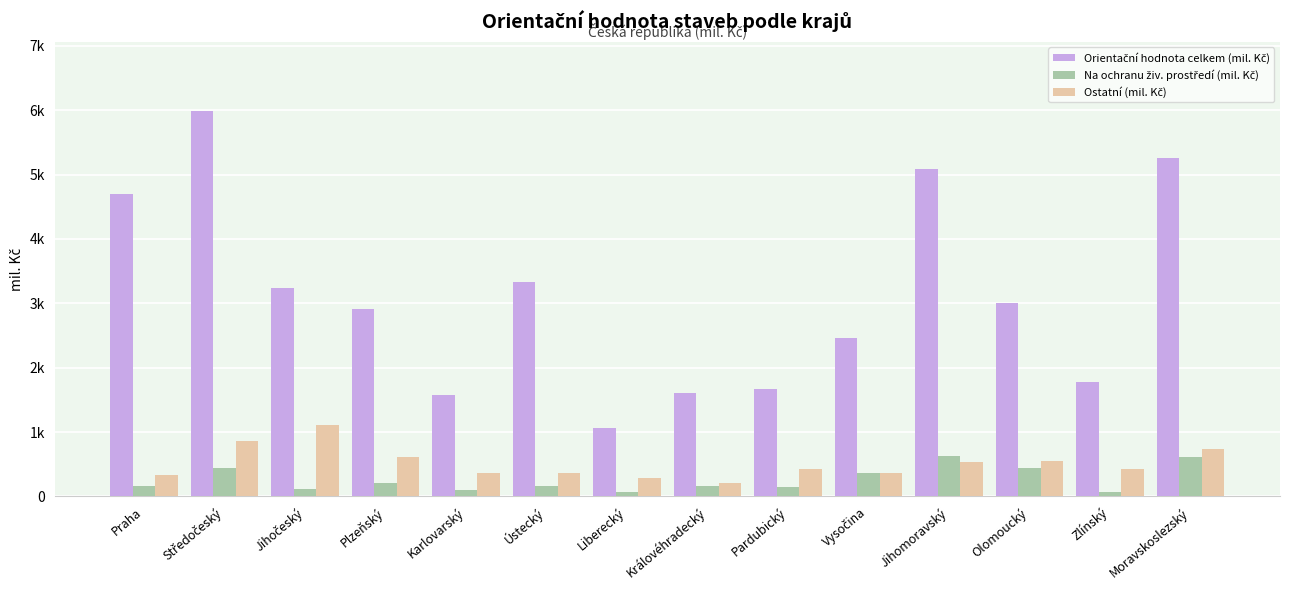

Is the value of Ostatní (mil. Kč) at Ústecký greater than the value of Na ochranu živ. prostředí (mil. Kč) at Praha?

Yes